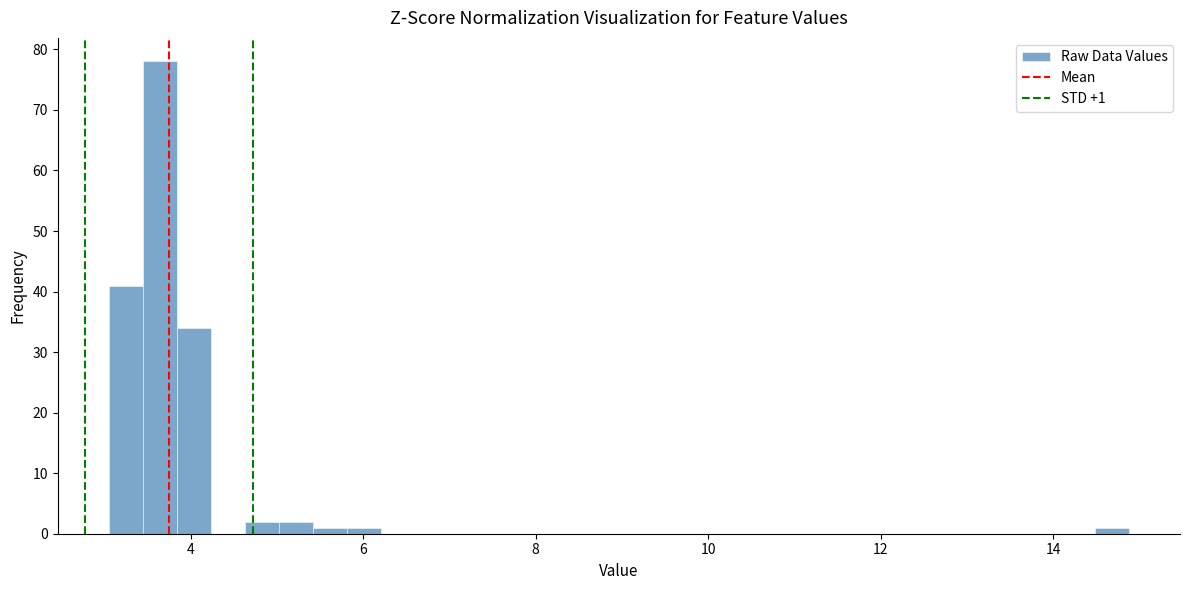

Read against the x-axis, roughly where is the centre of the tallest bar?

3.6